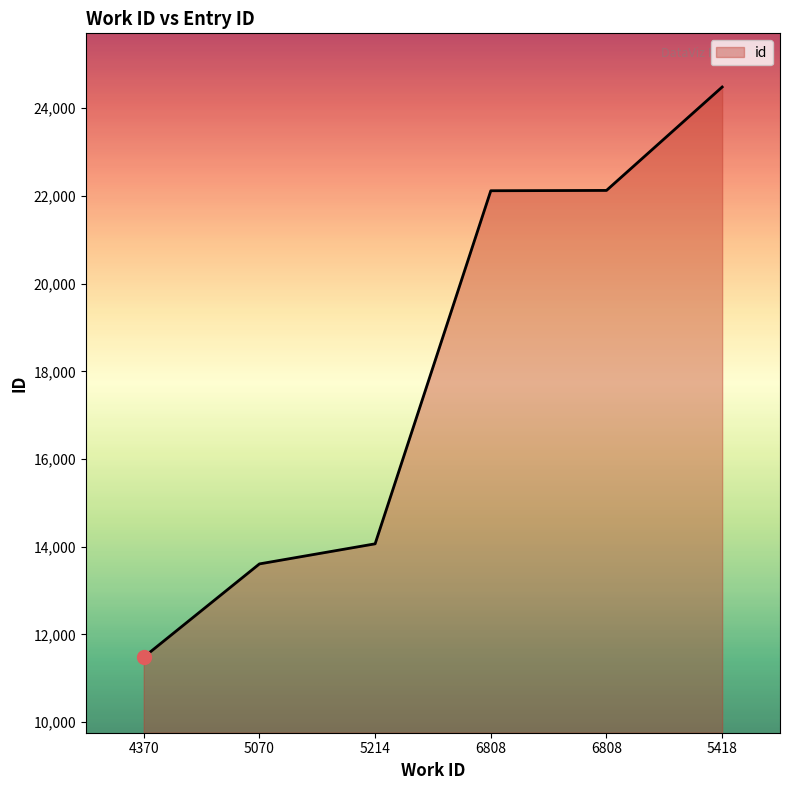

At which category does the chart reach its peak across all series?

5418